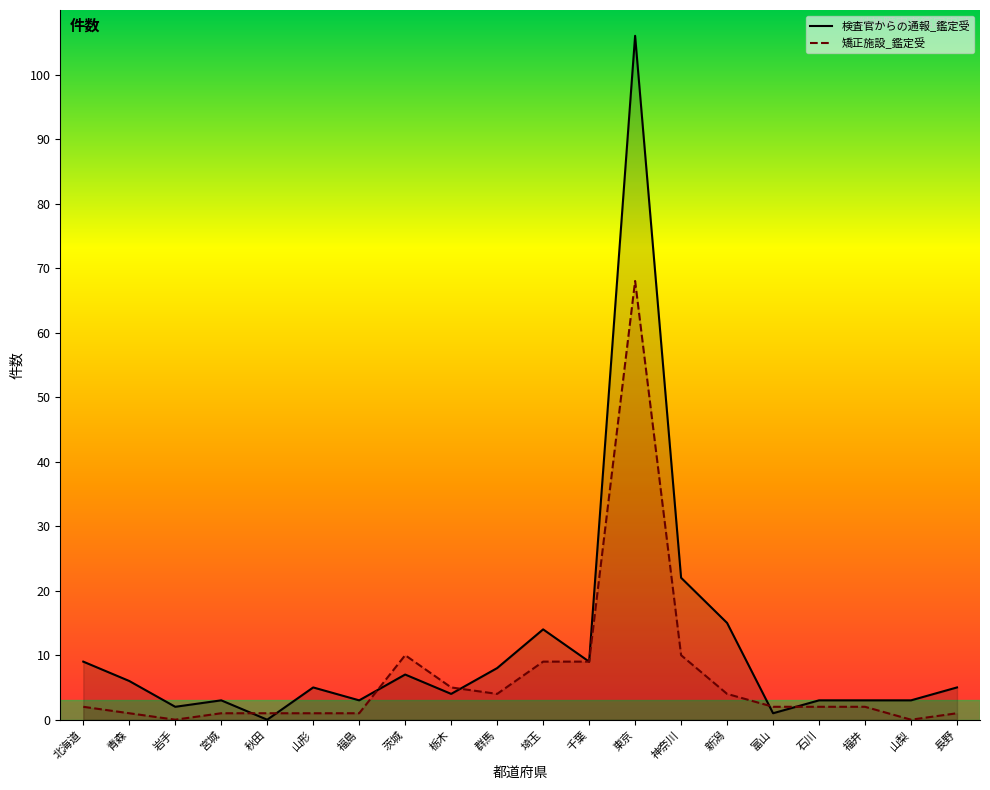

What is the label of the 14th point from the right?

福島